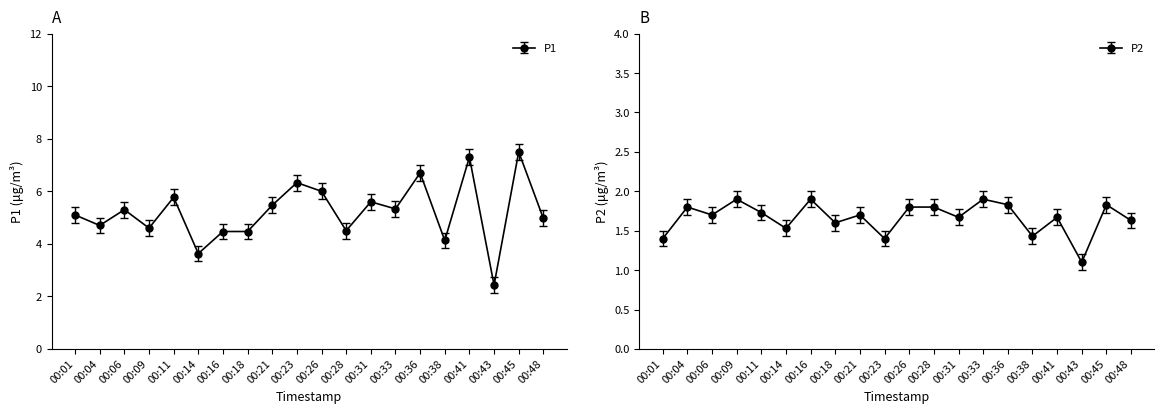

At which label is P2 closest to 1?

00:43